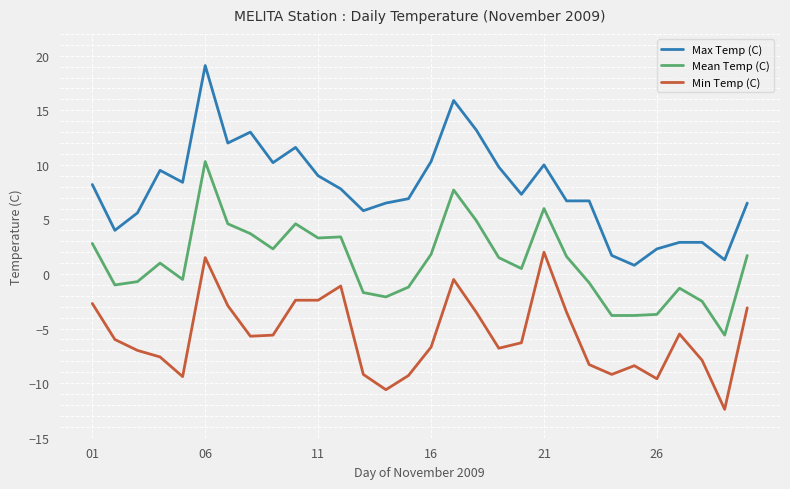

True or false: Mean Temp (C) and Max Temp (C) cross at least once.

False